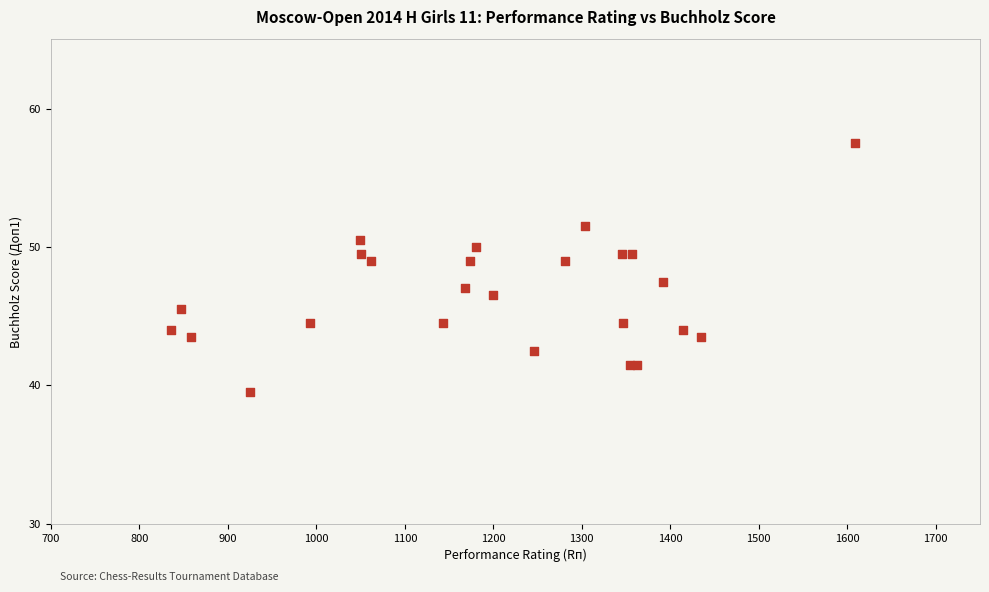

What Y value in the scatter plot is closest to 48?

47.5